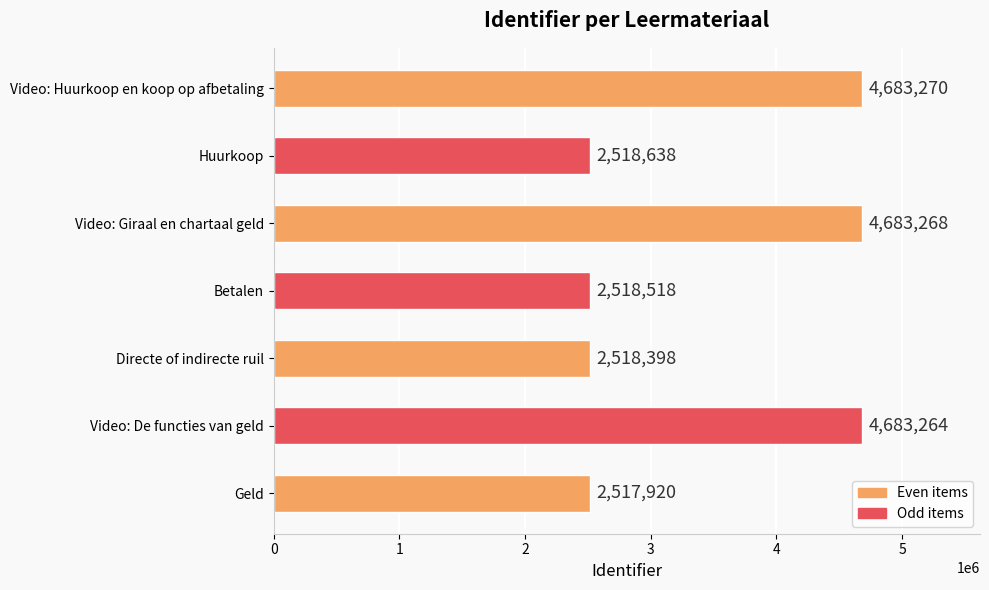

Which has a higher value, Video: Huurkoop en koop op afbetaling or Huurkoop?

Video: Huurkoop en koop op afbetaling